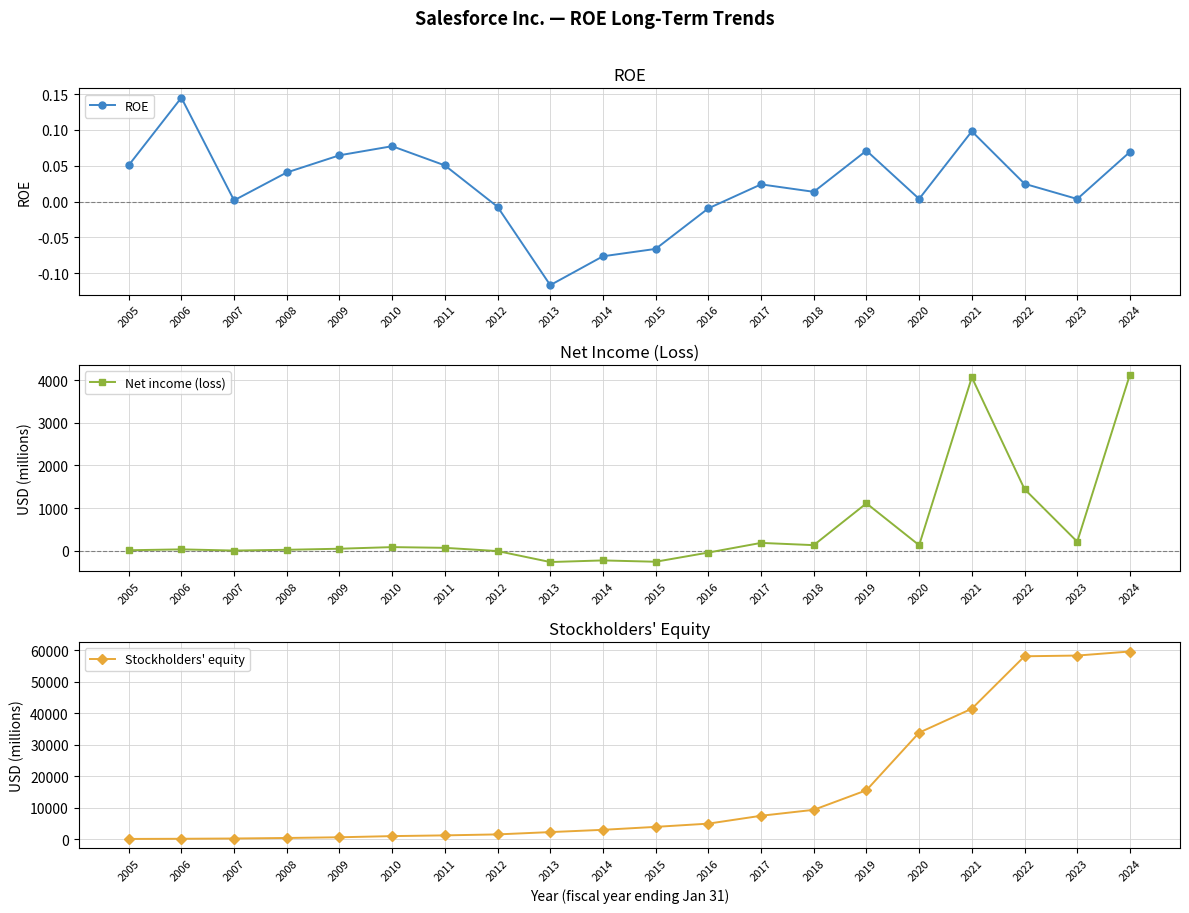

What is the greatest value displayed?

59646.0